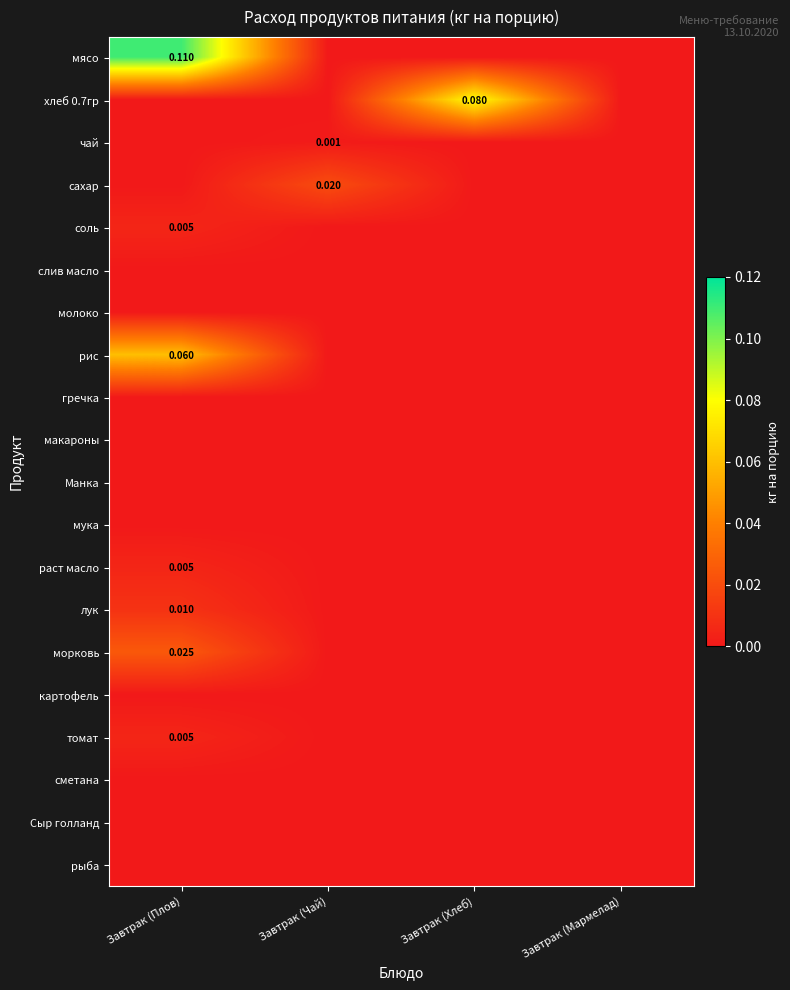

Which series has the widest spread of values?

мясо